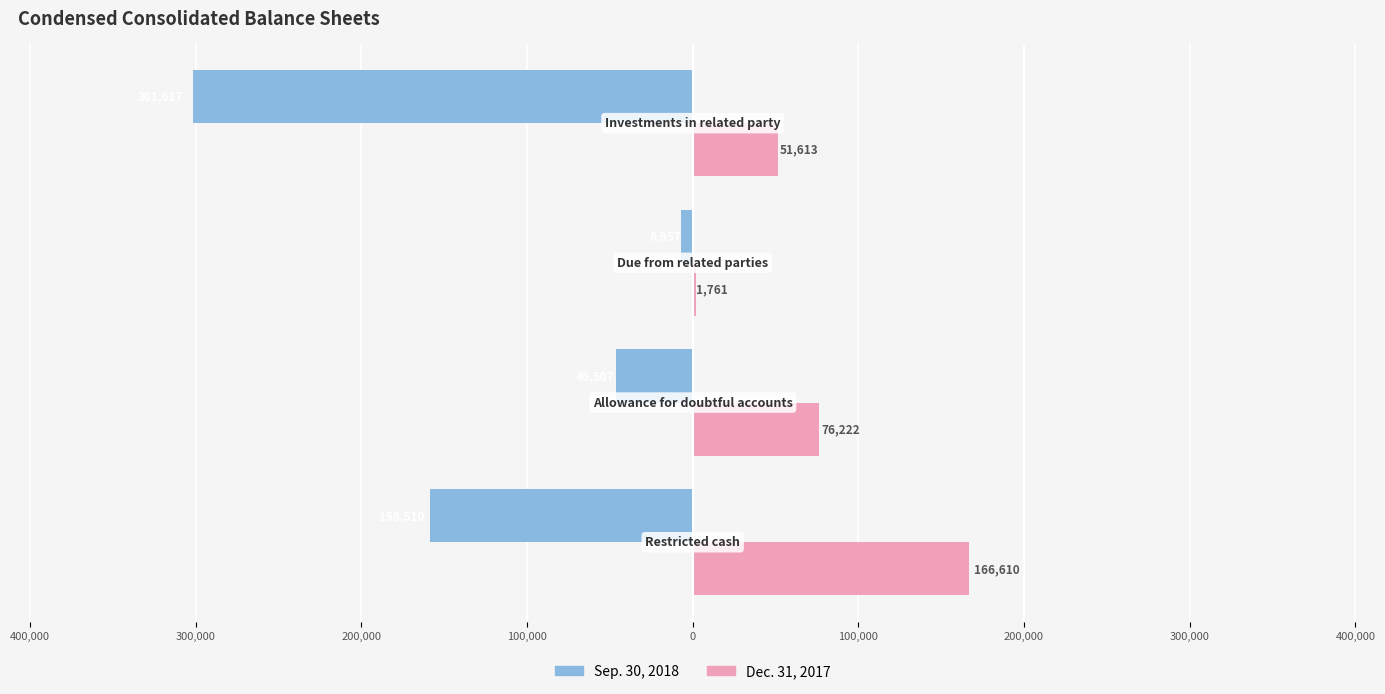

Reading left to right, what are all the values shown in this chart?

Sep. 30, 2018: -158510	-46507	-6957	-301617
Dec. 31, 2017: 166610	76222	1761	51613